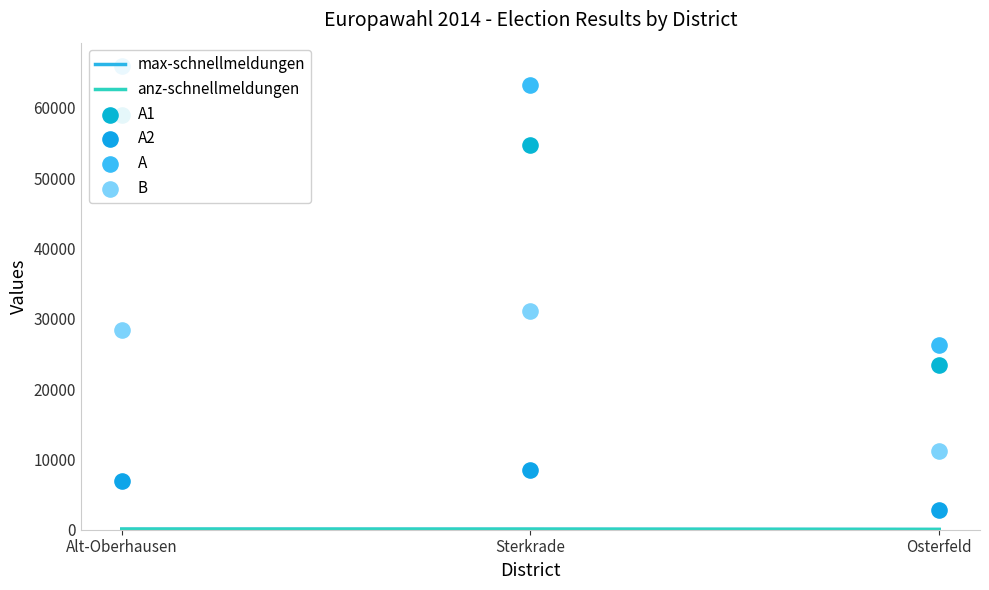

Which series has the widest spread of Y values?

A